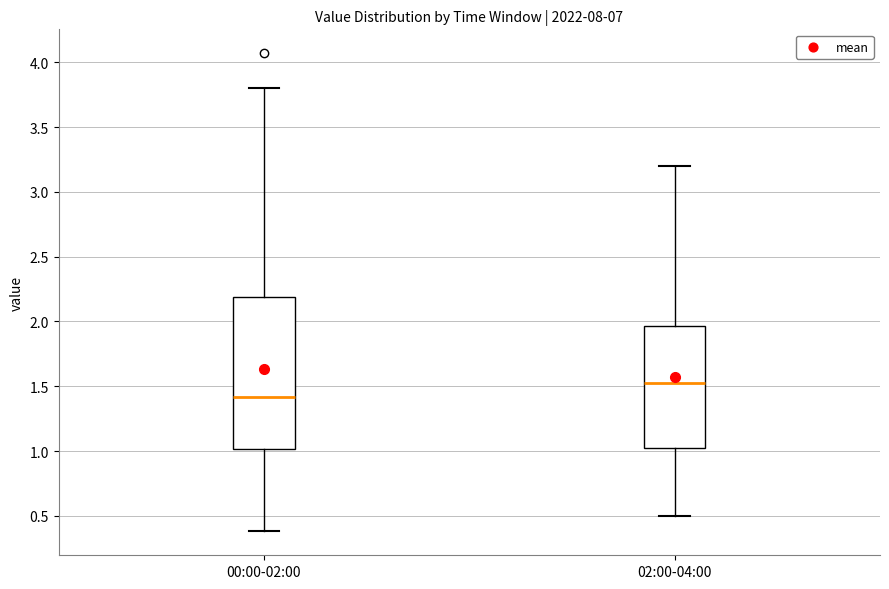

Where is the upper edge of the box for 02:00-04:00 on the y-axis? The values are not printed on the chart, so give them approximately, as read against the axis.

1.95